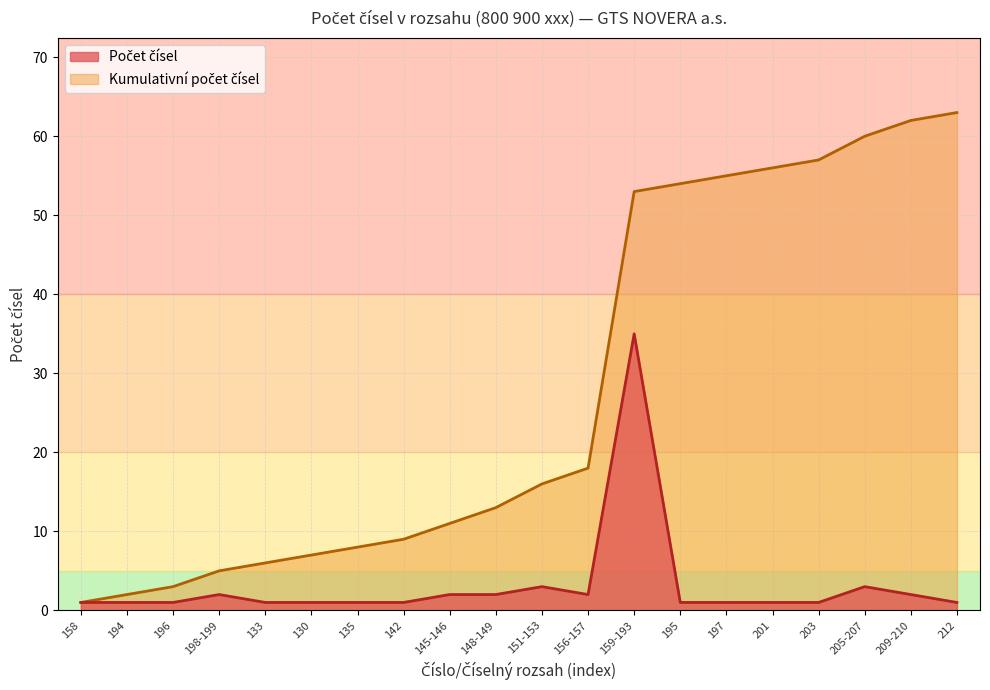

Rank the series by their average value, from lowest to highest.

Počet čísel, Kumulativní počet čísel